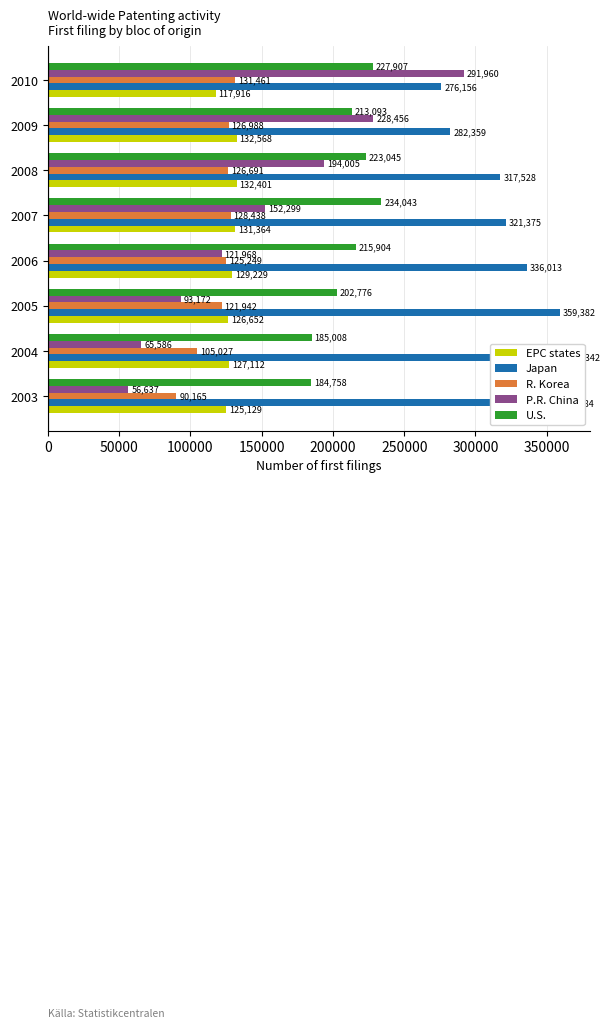

Which series has the largest total across all categories?

Japan